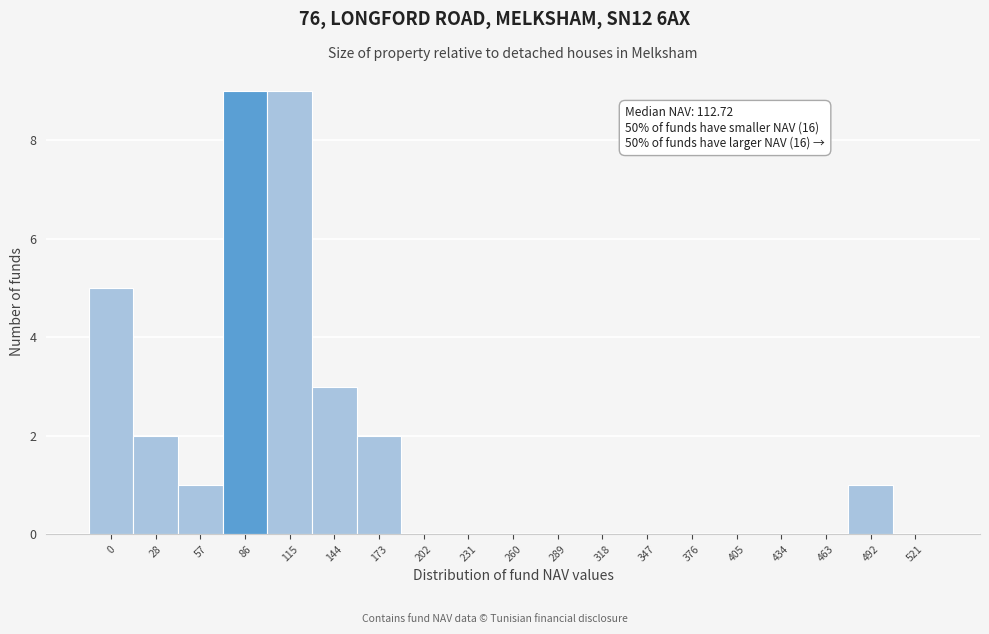

Reading left to right, what are all the values shown in this chart?

0=5	28=2	57=1	86=9	115=9	144=3	173=2	202=0	231=0	260=0	289=0	318=0	347=0	376=0	405=0	434=0	463=0	492=1	521=0